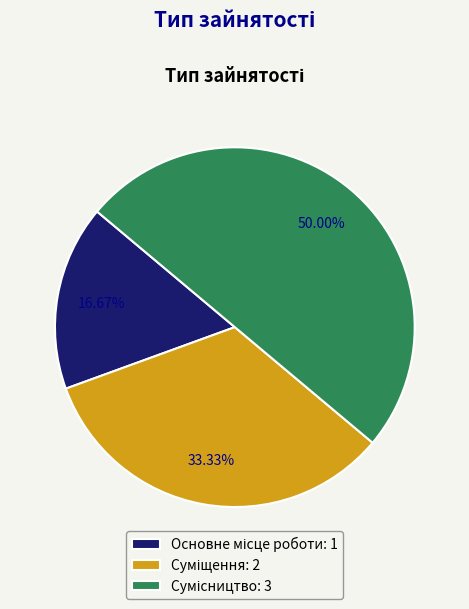

To the nearest percent, what is the combined percentage of Суміщення and Сумісництво?

83%